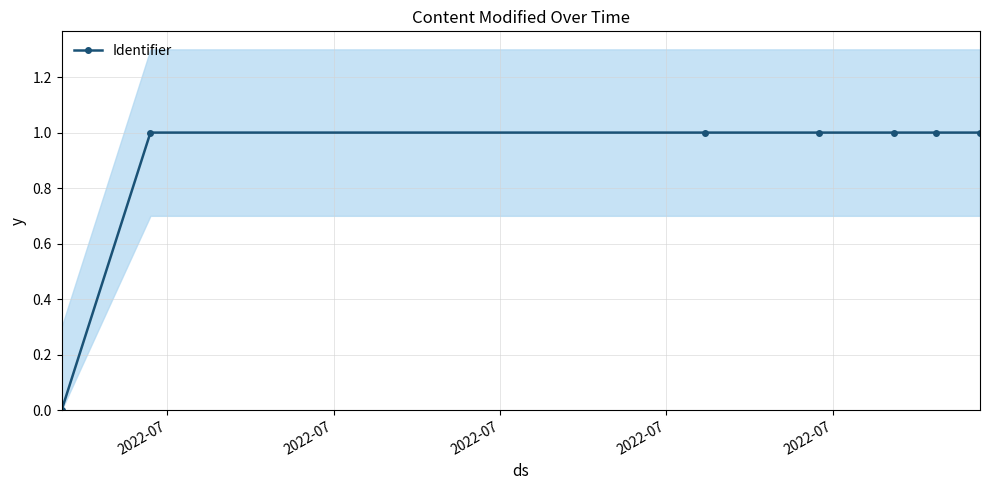

Reading left to right, transcribe all the data shown in this chart.

0.0	1.0	1.0	1.0	1.0	1.0	1.0